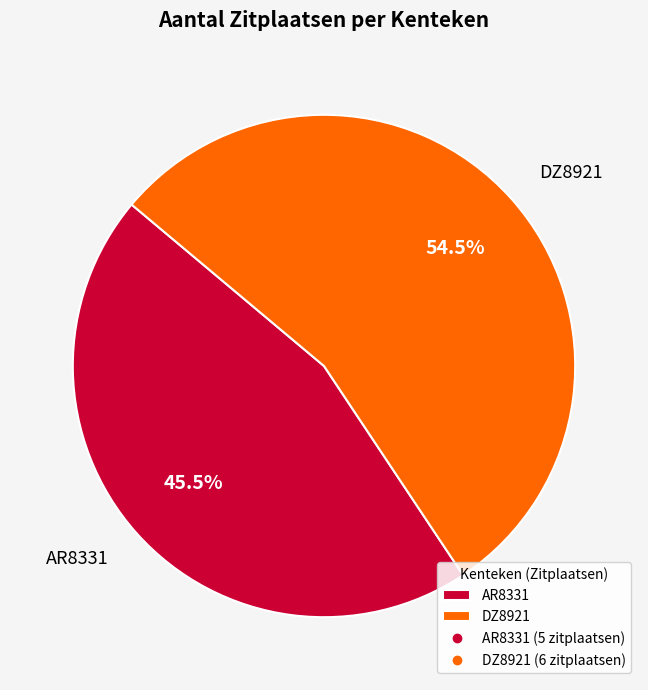

Which slice is the largest?

DZ8921